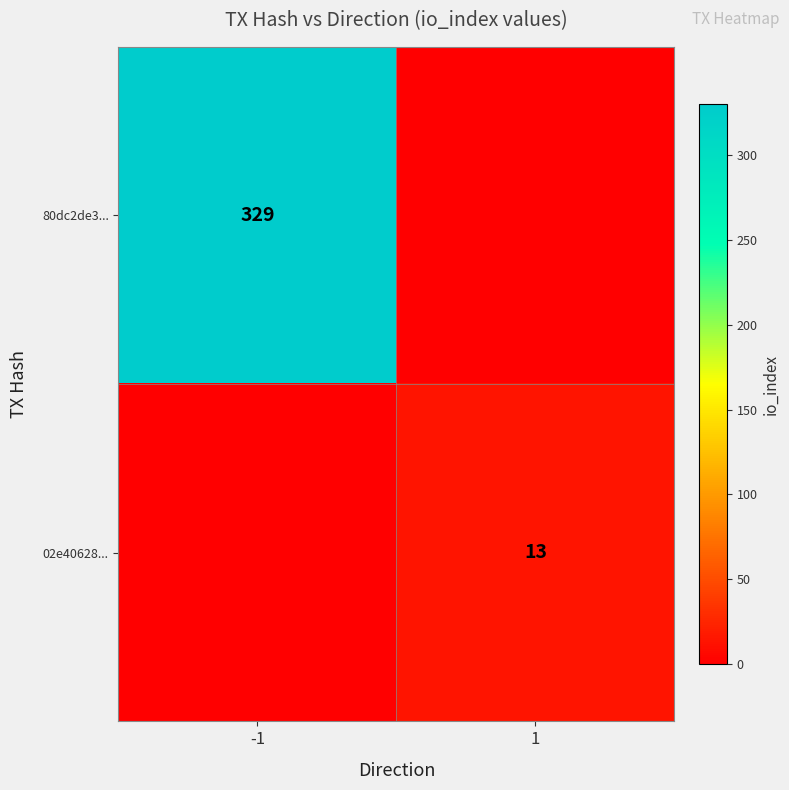

Count the number of data series in this chart.

2